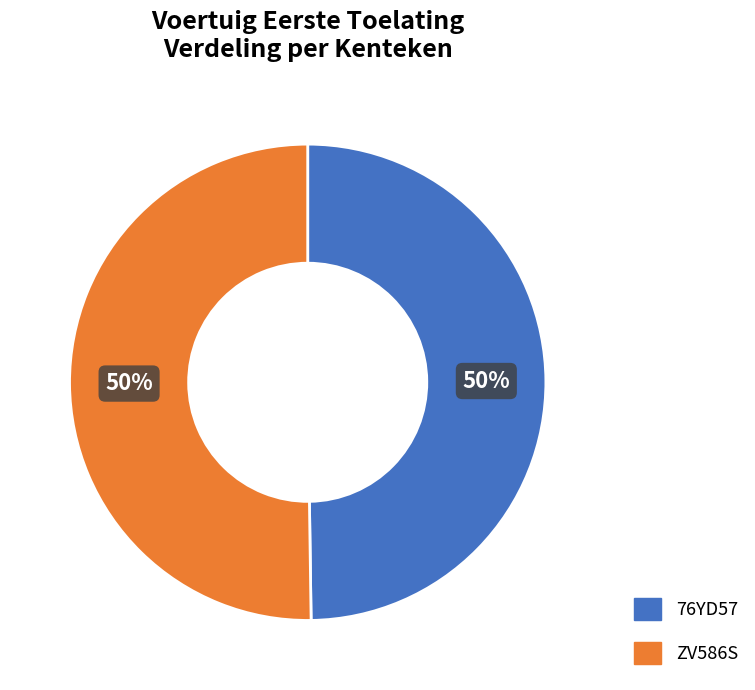

The ZV586S slice represents 50% of the pie. True or false?

True